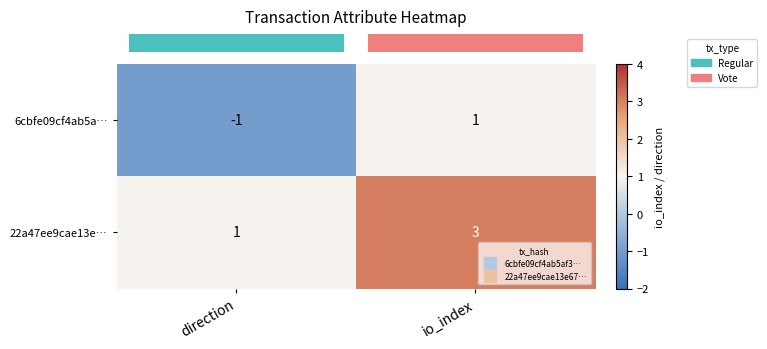

What is the spread (max minus min) of values at direction?

2